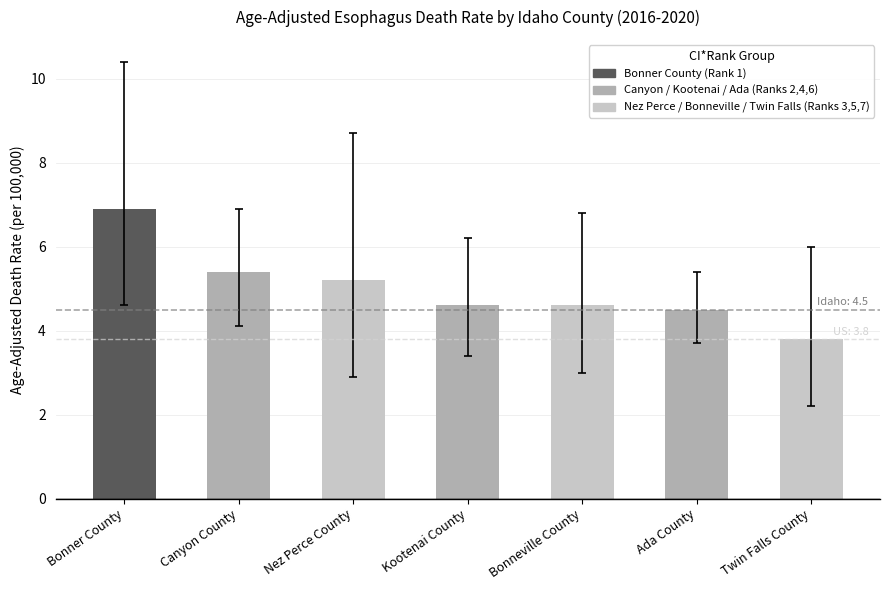

Which category has the lowest value across all series?

Twin Falls County